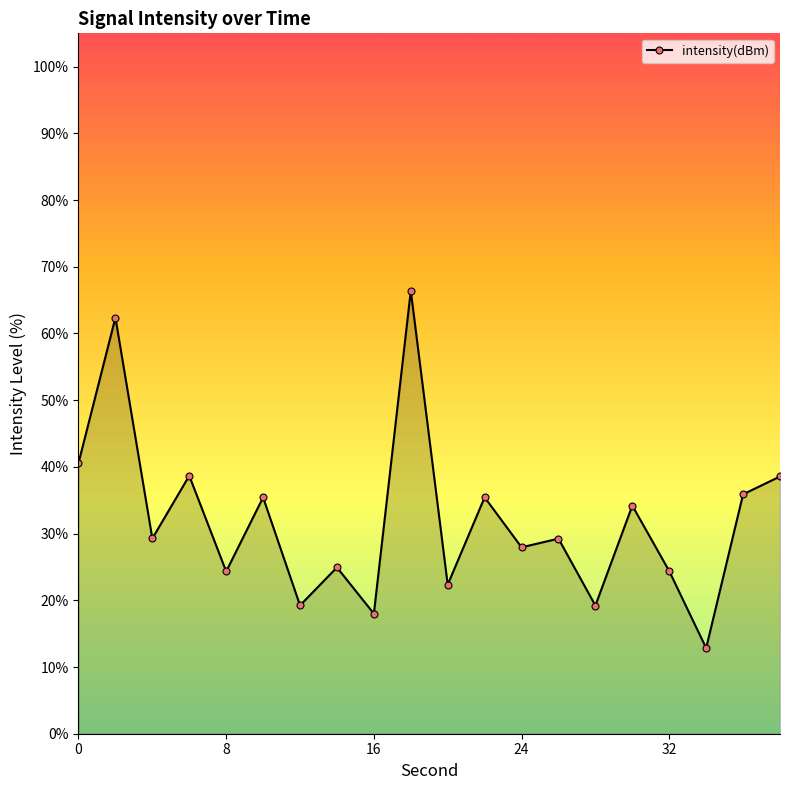

How many interior local peaks (higher than both neighbors) does the data have?

8